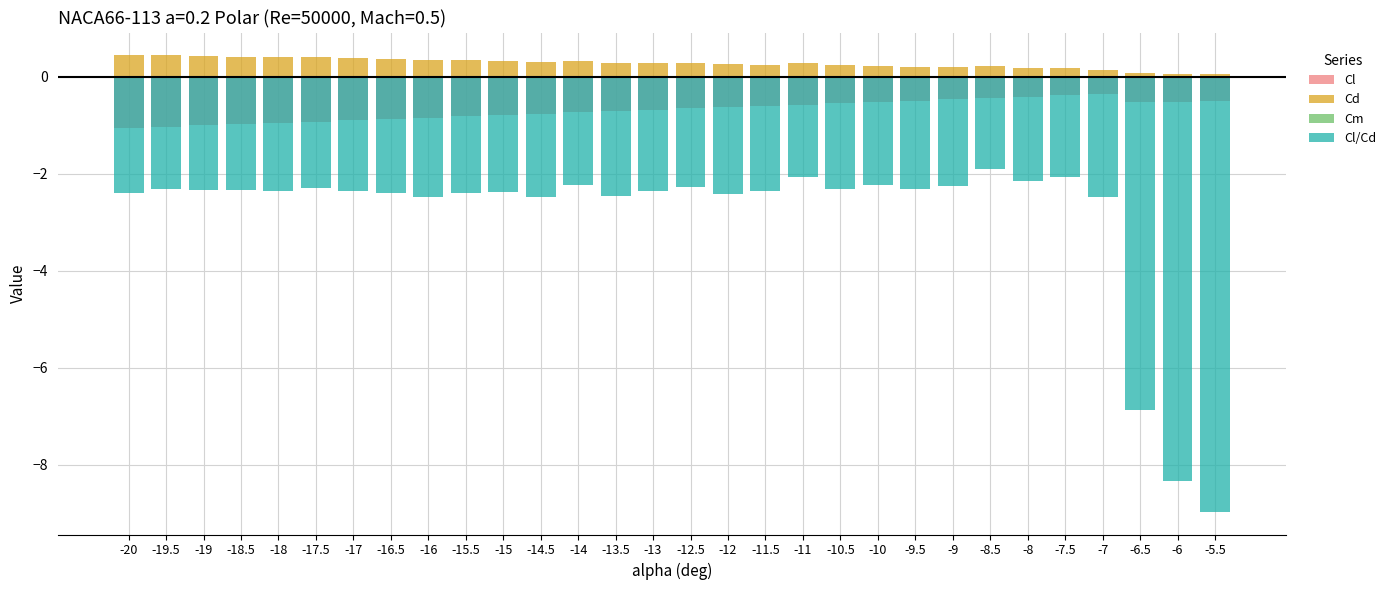

What position from the left is -20?

1